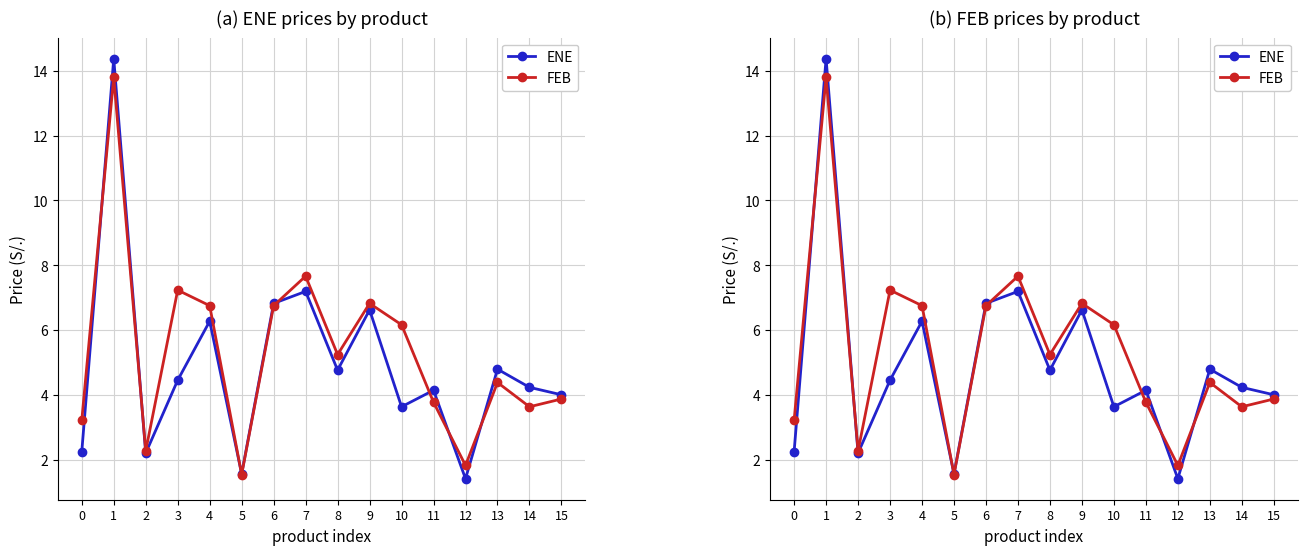

What is the greatest value displayed?

14.4